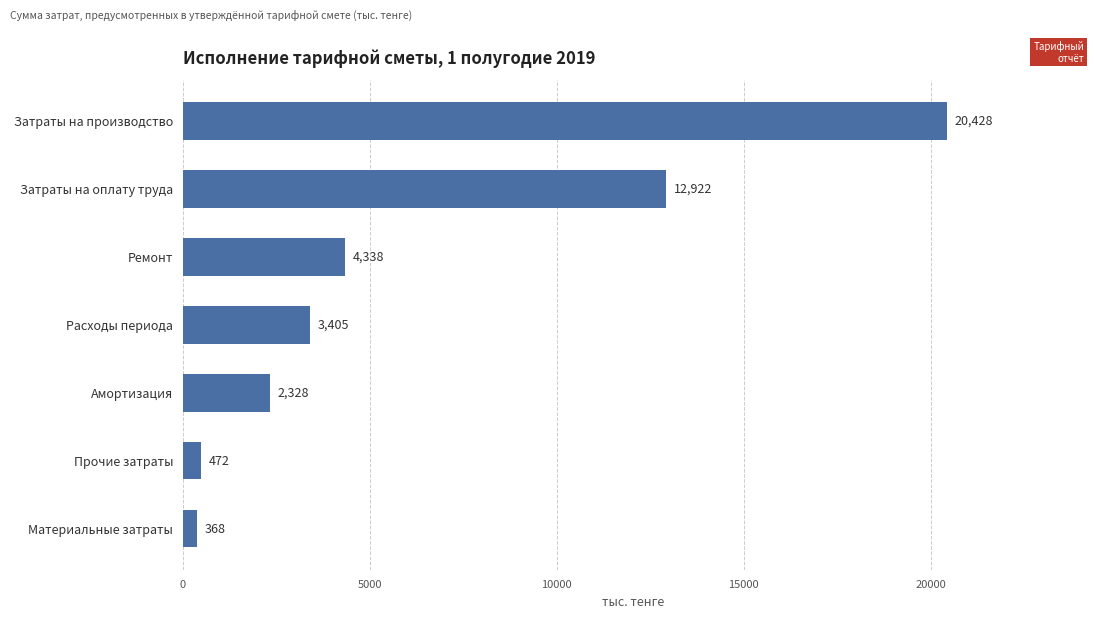

Where is the data nearest to the value 10398?

Затраты на оплату труда